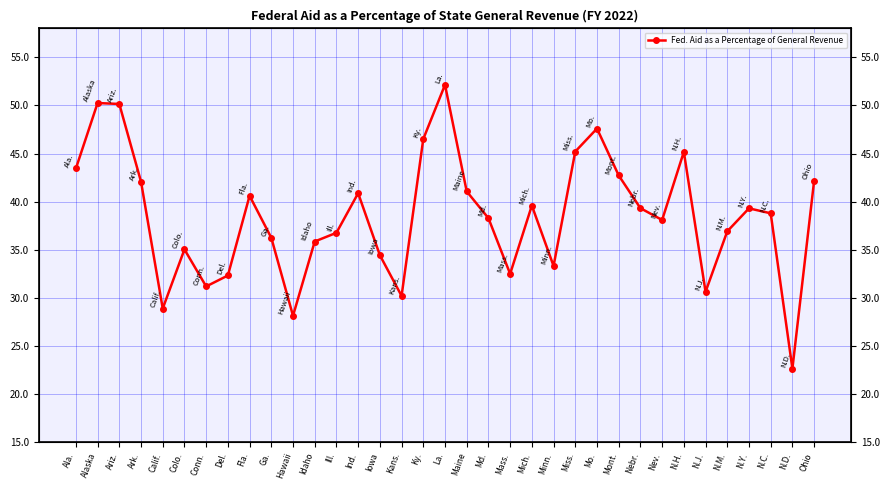

What is the approximate value at N.H.?

0.5